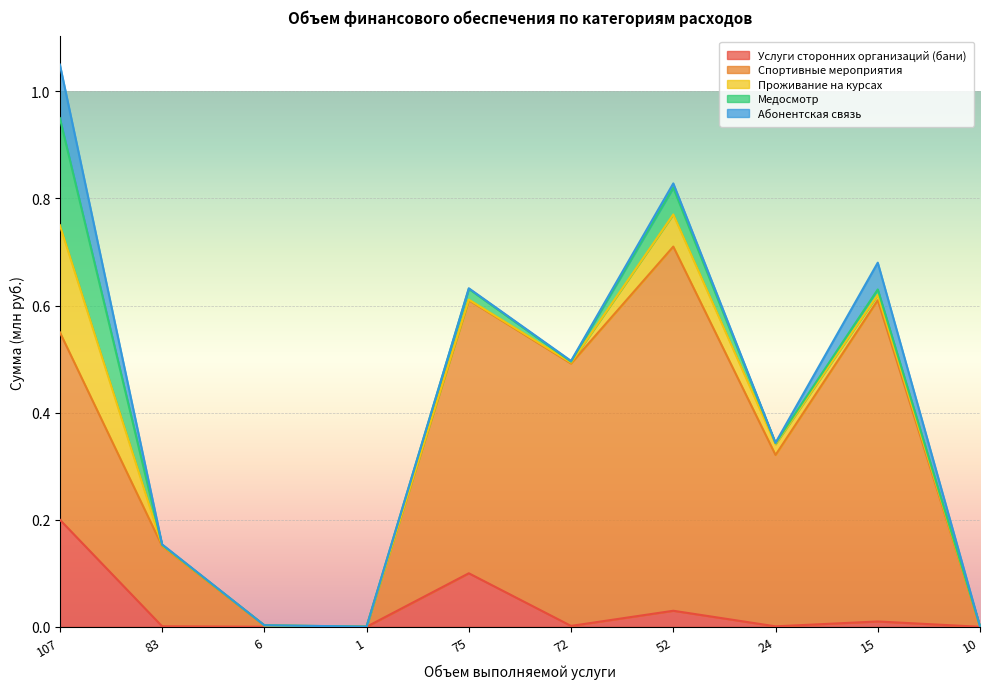

Reading right to left, extract all data points from this chart.

Услуги сторонних организаций (бани): 0.0	0.0	0.0	0.0	0.0	0.1	0.0	0.0	0.0	0.2
Спортивные мероприятия: 0.0	0.6	0.3	0.7	0.5	0.5	0.0	0.0	0.1	0.3
Проживание на курсах: 0.0	0.0	0.0	0.1	0.0	0.0	0.0	0.0	0.0	0.2
Медосмотр: 0.0	0.0	0.0	0.1	0.0	0.0	0.0	0.0	0.0	0.2
Абонентская связь: 0.0	0.1	0.0	0.0	0.0	0.0	0.0	0.0	0.0	0.1